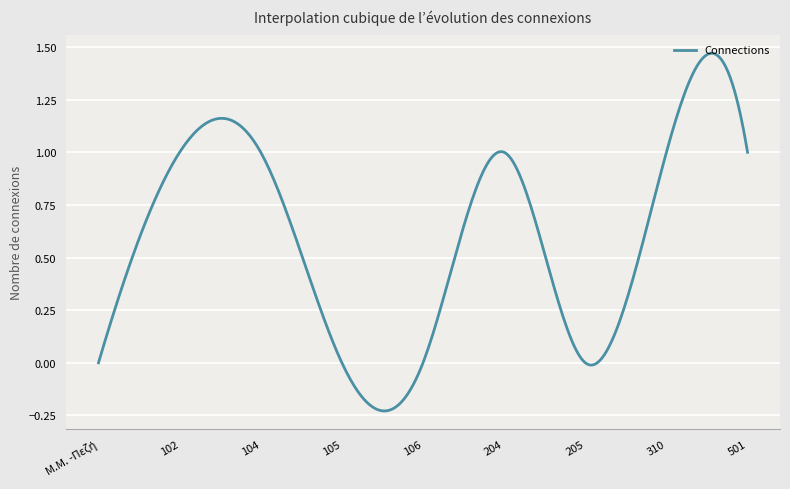

What is the difference between the maximum and minimum values?

1.7